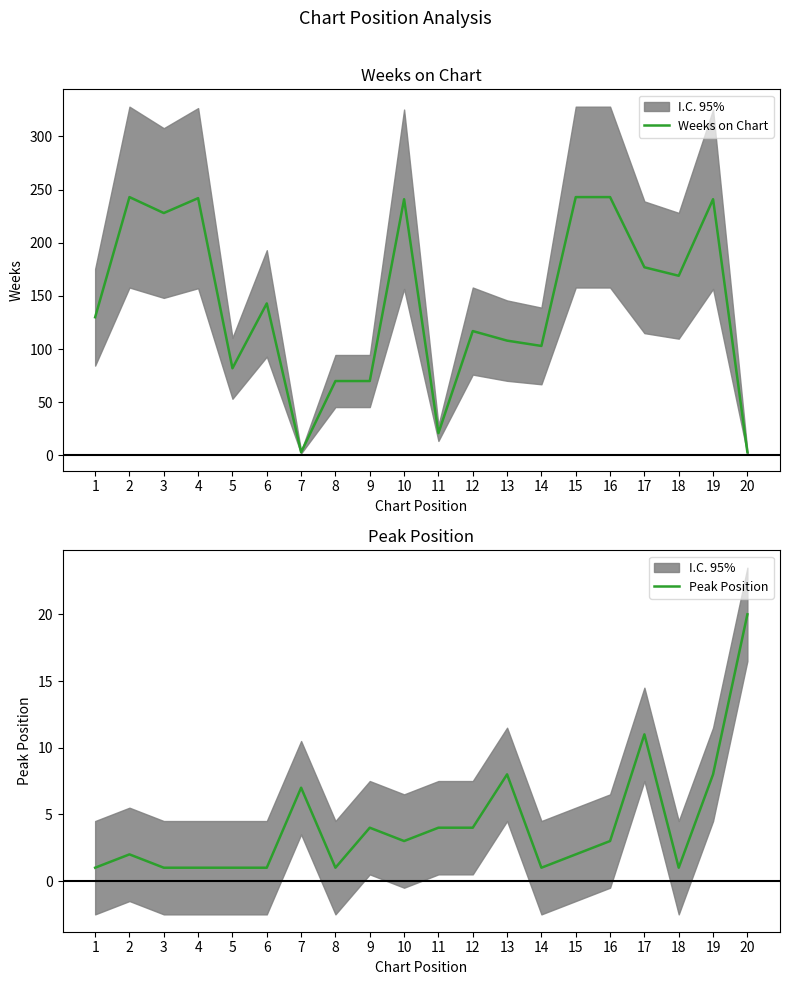

Rank the categories by Peak Position value from highest to lowest.

20, 17, 13, 19, 7, 9, 11, 12, 10, 16, 2, 15, 1, 3, 4, 5, 6, 8, 14, 18